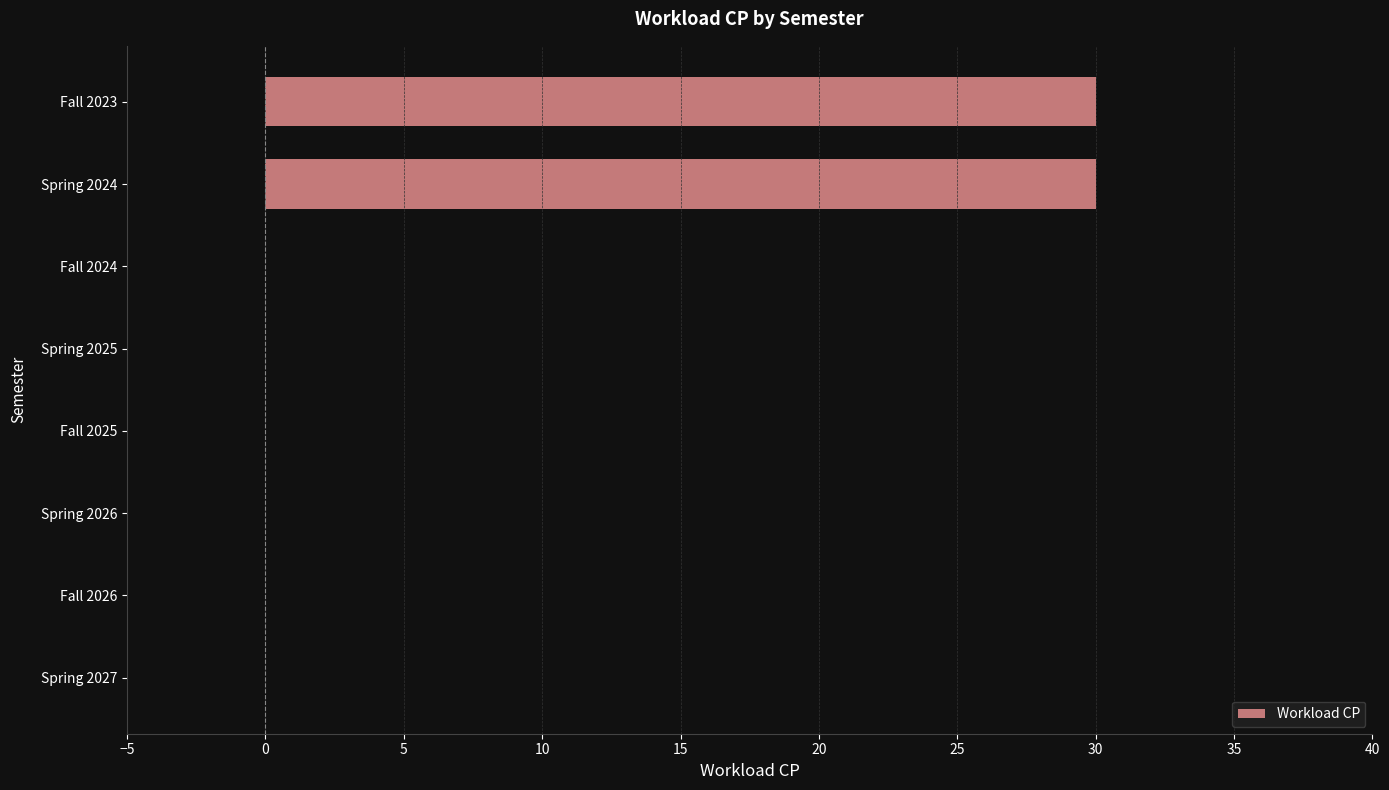

The chart shows a value of 10 at Fall 2023. True or false?

False